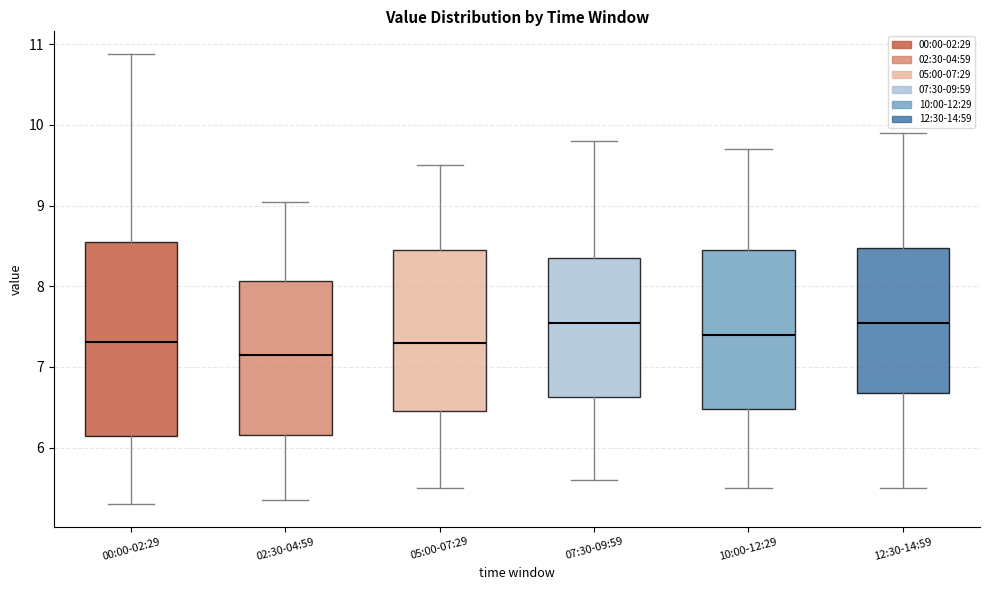

Where is the lower edge of the box for 07:30-09:59 on the y-axis? The values are not printed on the chart, so give them approximately, as read against the axis.

6.6